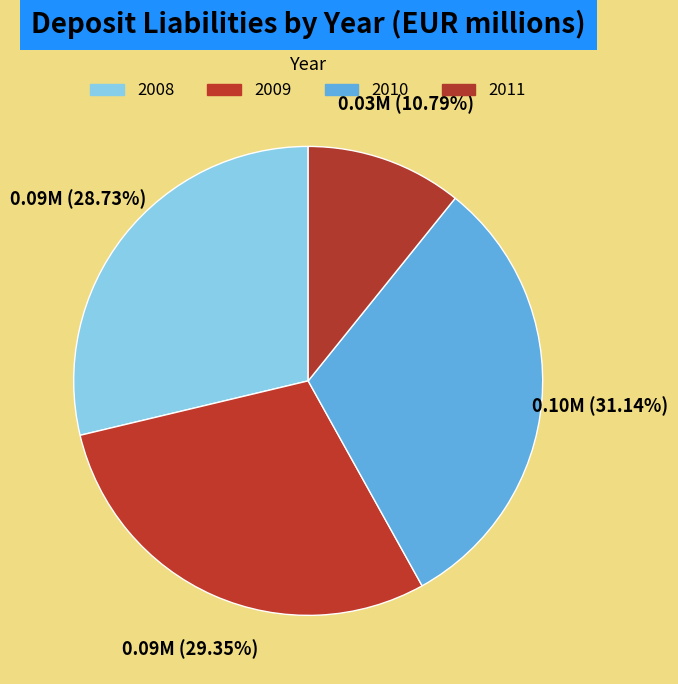

Count the number of slices in the pie.

4